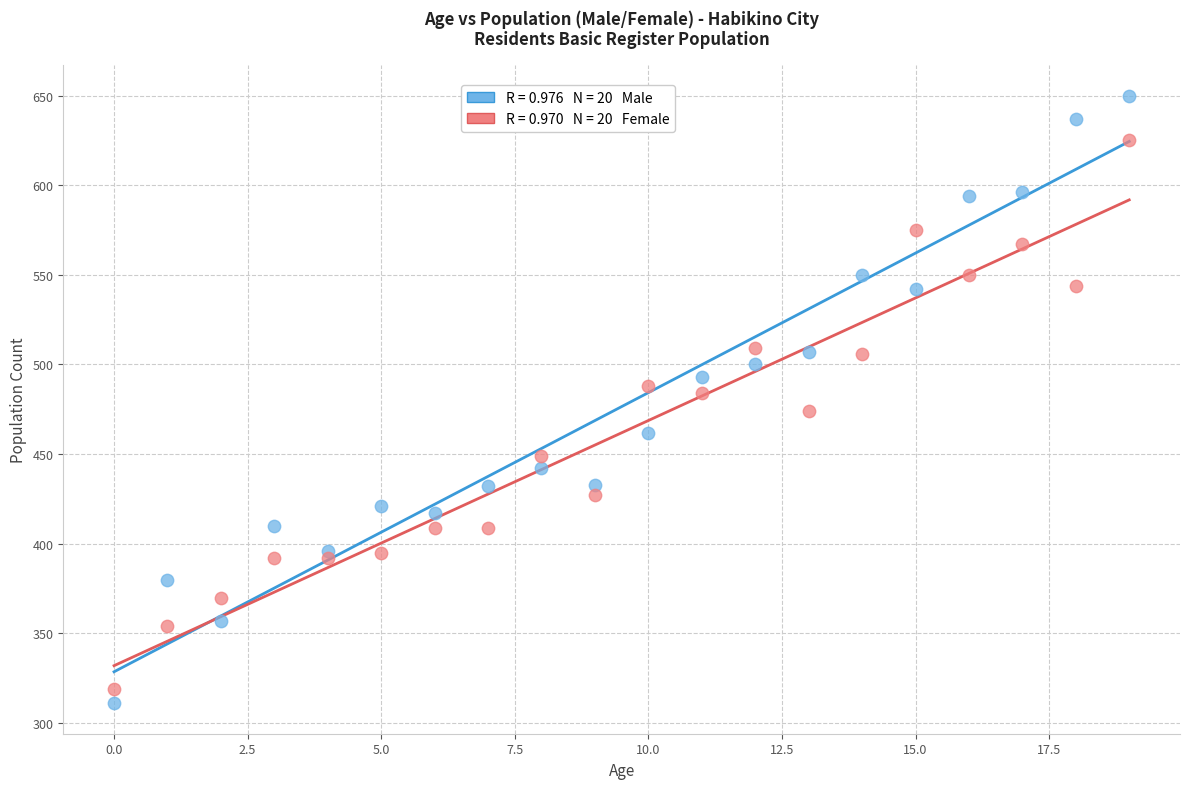

Across all data points, what is the range of Y values (max minus min)?

339